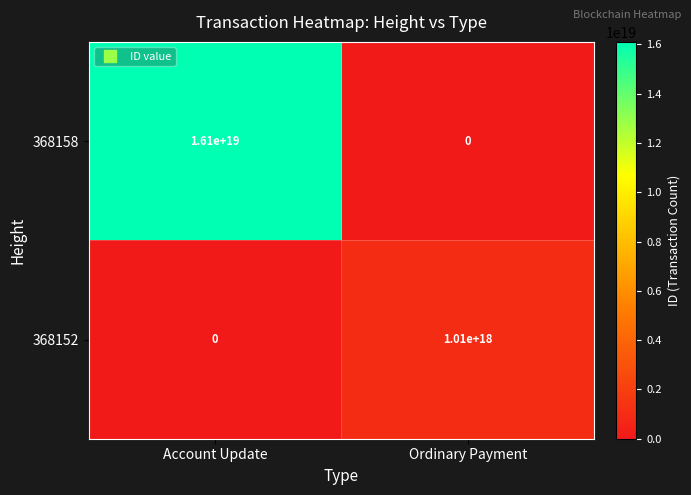

At which category does the chart reach its peak across all series?

Account Update